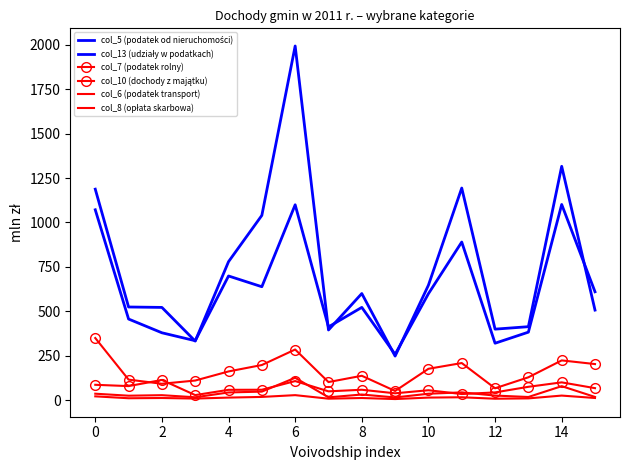

How many times do col_13 (udziały w podatkach) and col_5 (podatek od nieruchomości) cross each other?

7